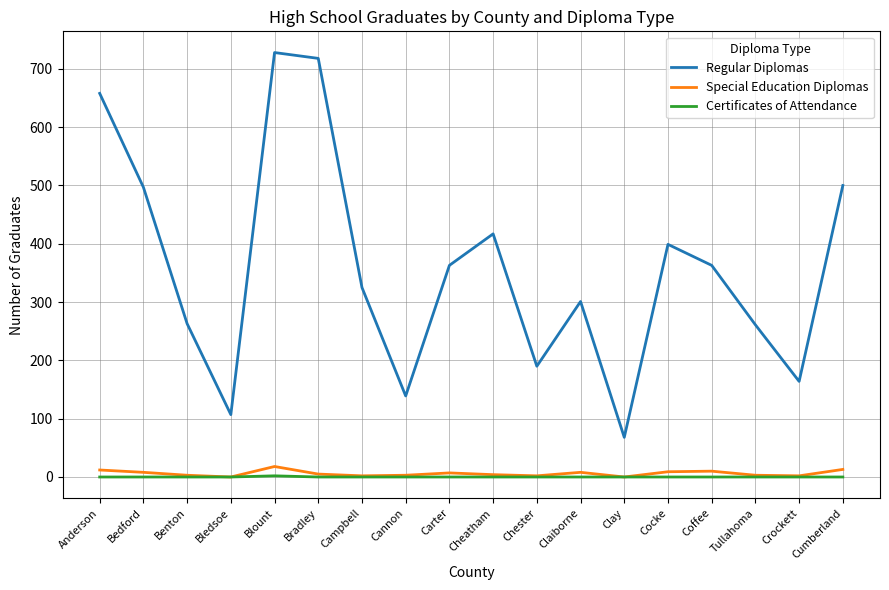

At how many categories does at least one series exceed 643?

3